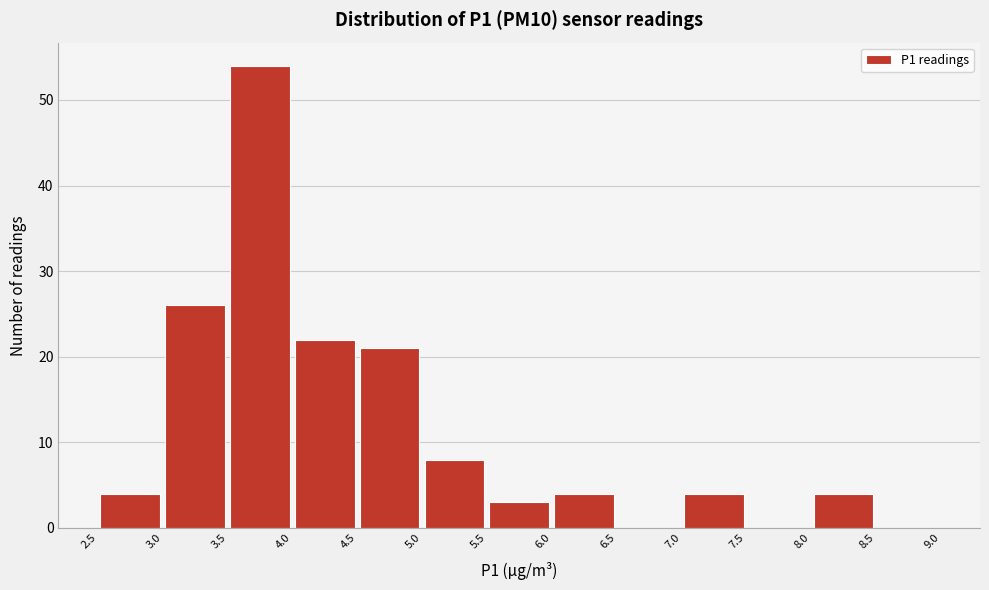

Reading left to right, transcribe this chart: for each bar, give the range it covers on the x-axis and its height. The values are not printed on the chart, so give them approximately, as read against the axis.

2.5 to 3.0: 4
3.0 to 3.5: 26
3.5 to 4.0: 54
4.0 to 4.5: 22
4.5 to 5.0: 21
5.0 to 5.5: 8
5.5 to 6.0: 3
6.0 to 6.5: 4
6.5 to 7.0: 0
7.0 to 7.5: 4
7.5 to 8.0: 0
8.0 to 8.5: 4
8.5 to 9.0: 0